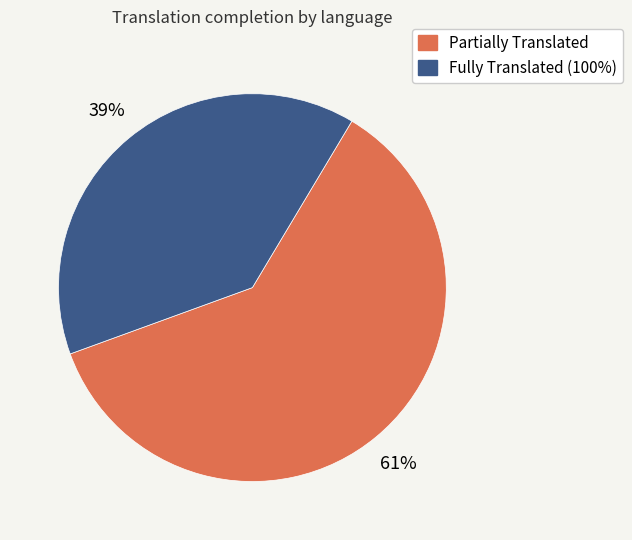

Is there any slice that represents more than half of the pie?

Yes